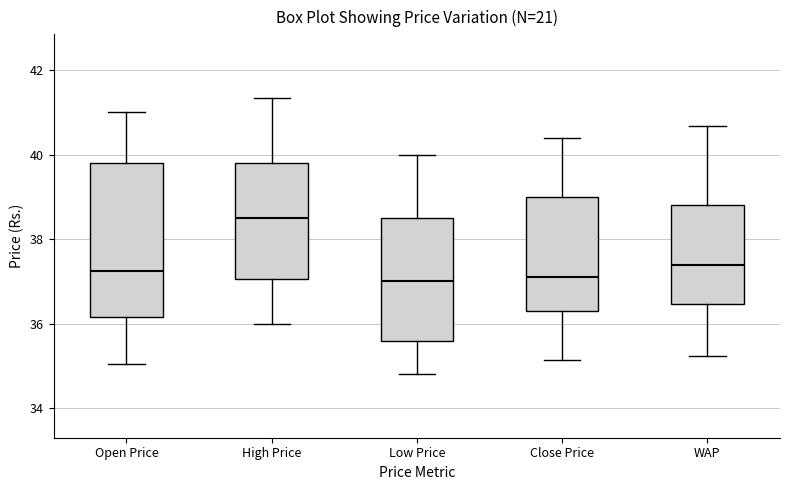

Where is the upper edge of the box for Open Price on the y-axis? The values are not printed on the chart, so give them approximately, as read against the axis.

39.8